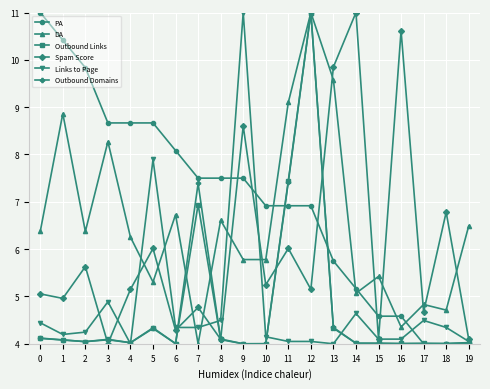

What are all the series names shown in the legend?

PA, DA, Outbound Links, Spam Score, Links to Page, Outbound Domains